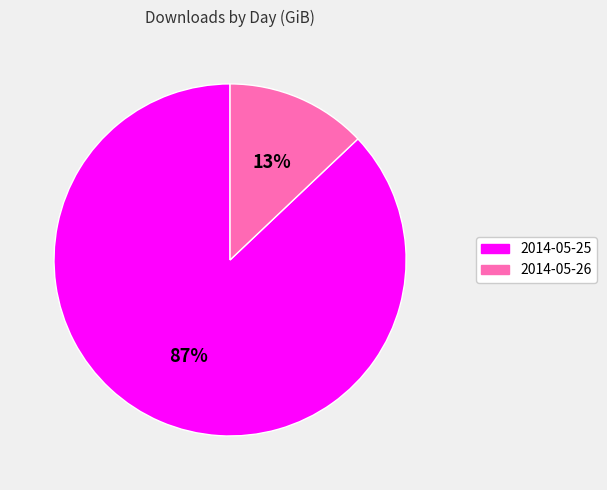

To the nearest percent, what is the difference between the 2014-05-26 and 2014-05-25 slice percentages?

74%